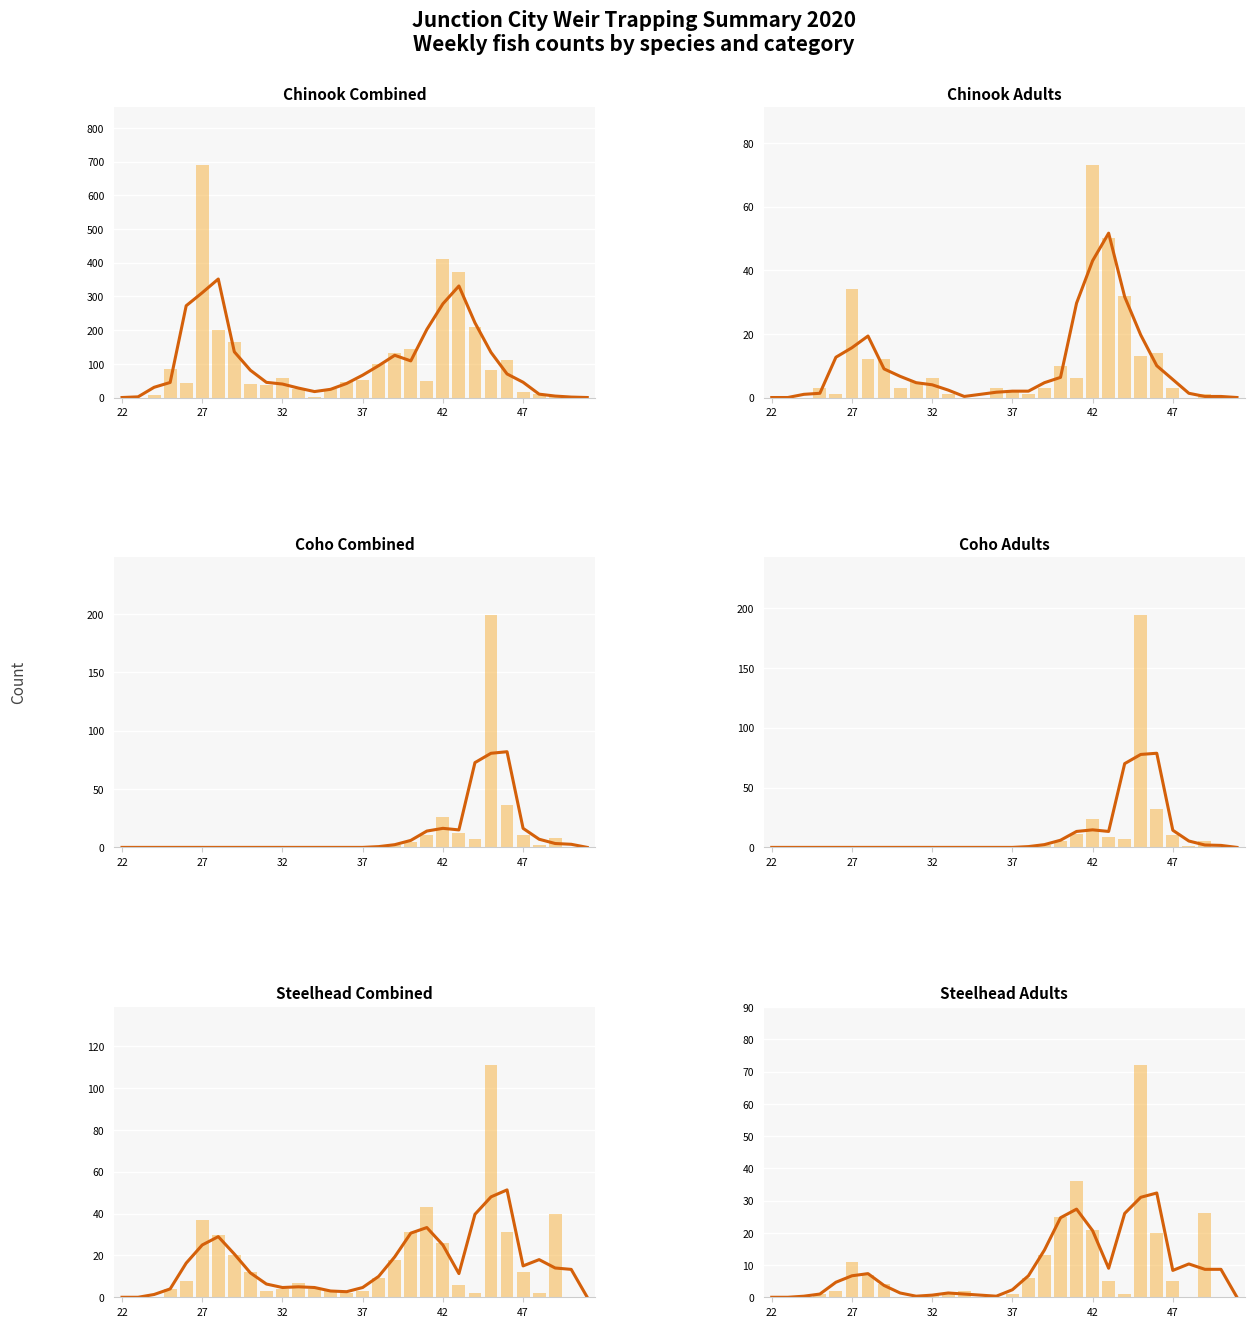

What is the maximum value shown in the chart?

689